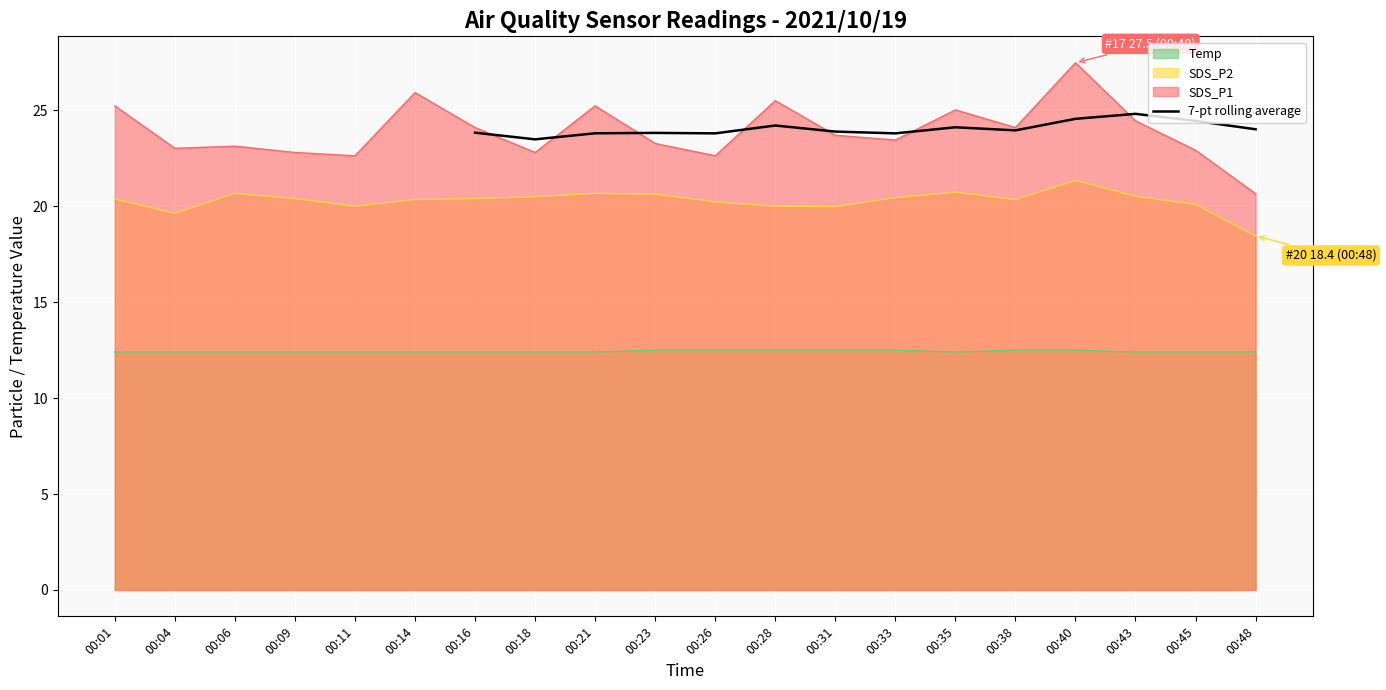

The 7-pt rolling average series shows 37.2 at 00:26. True or false?

False